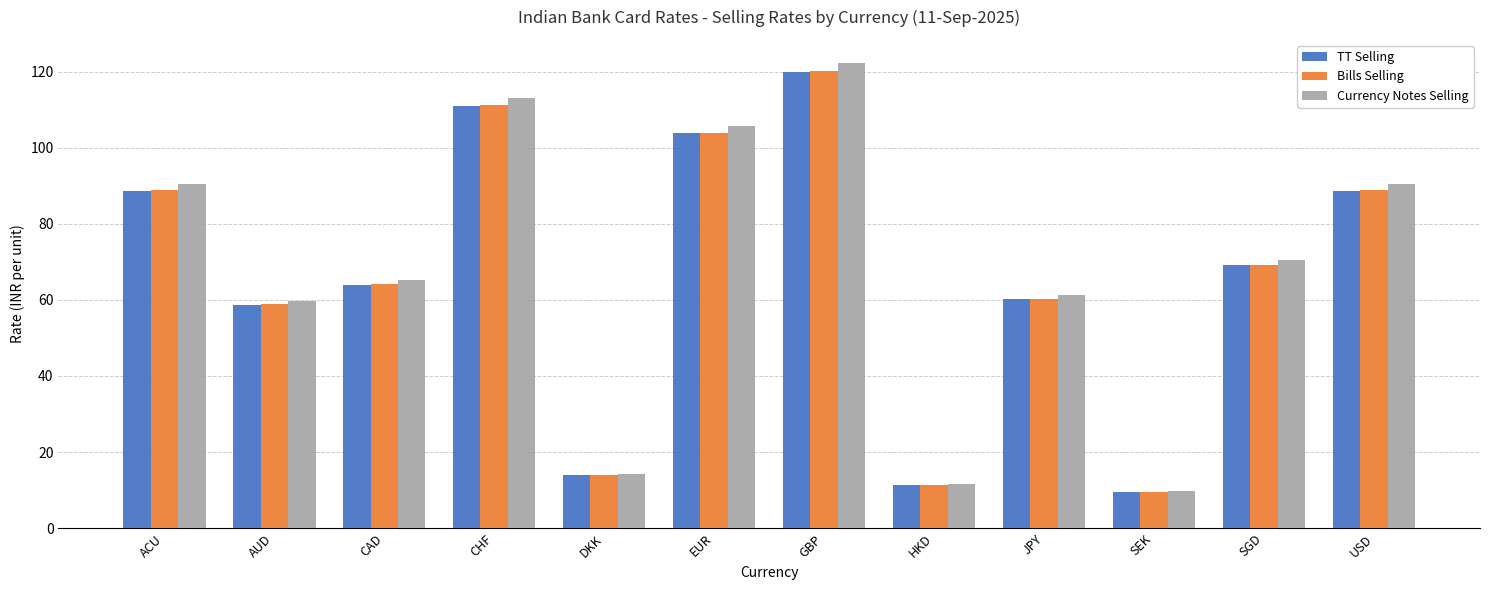

How many groups of bars are there?

12